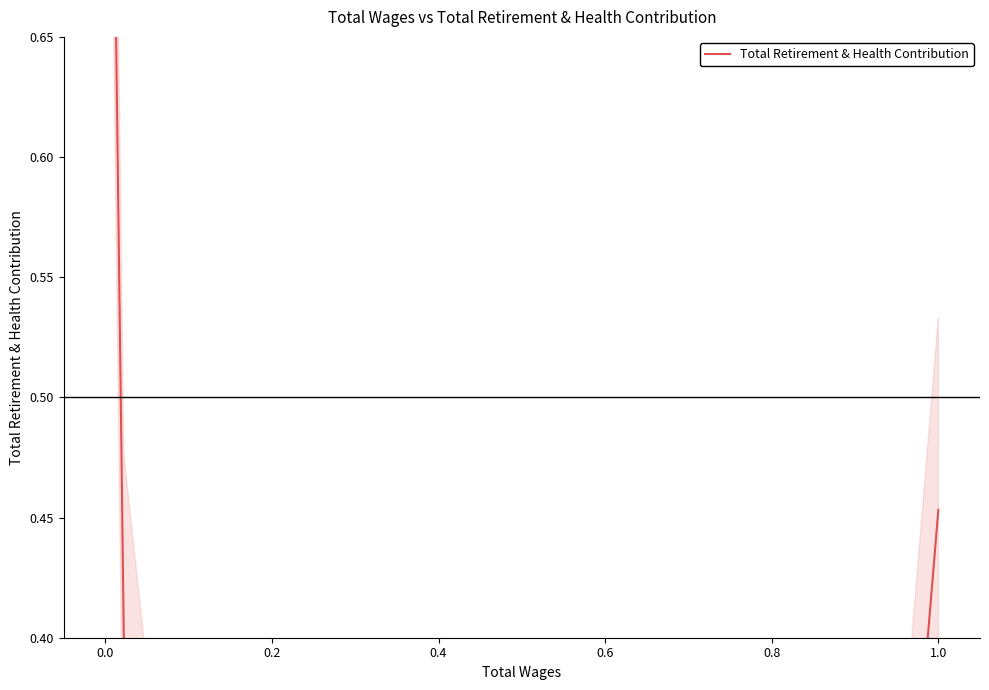

What is the average value?

0.3